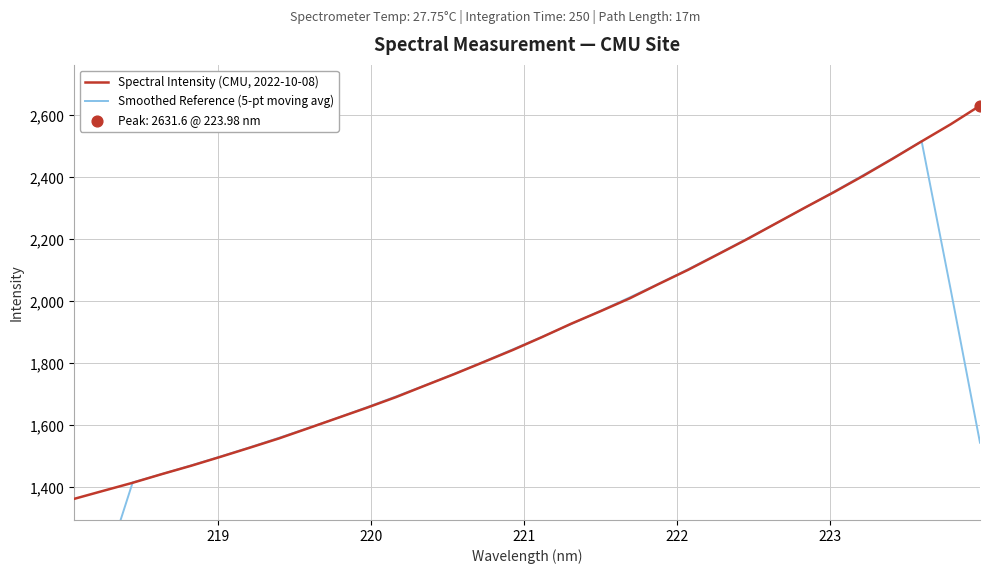

At how many categories does at least one series exceed 1665?

21